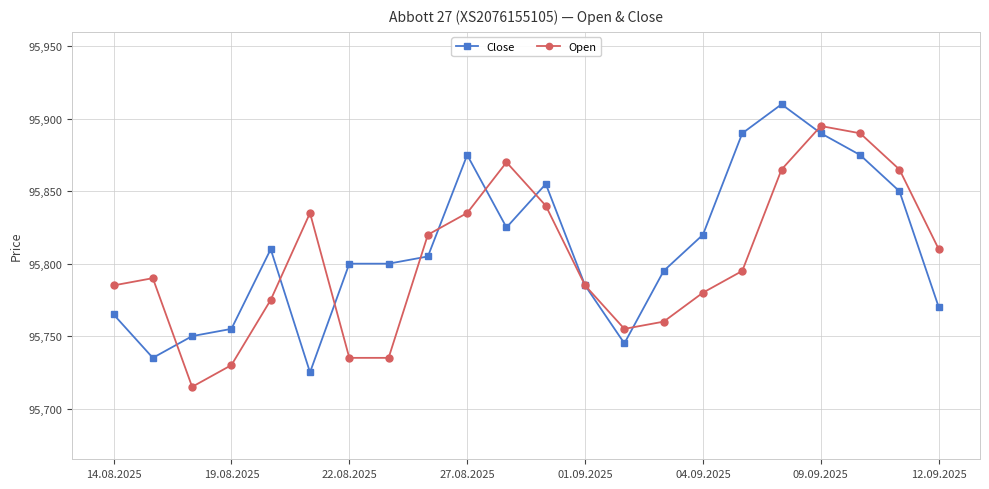

At how many categories does at least one series exceed 95729?

22